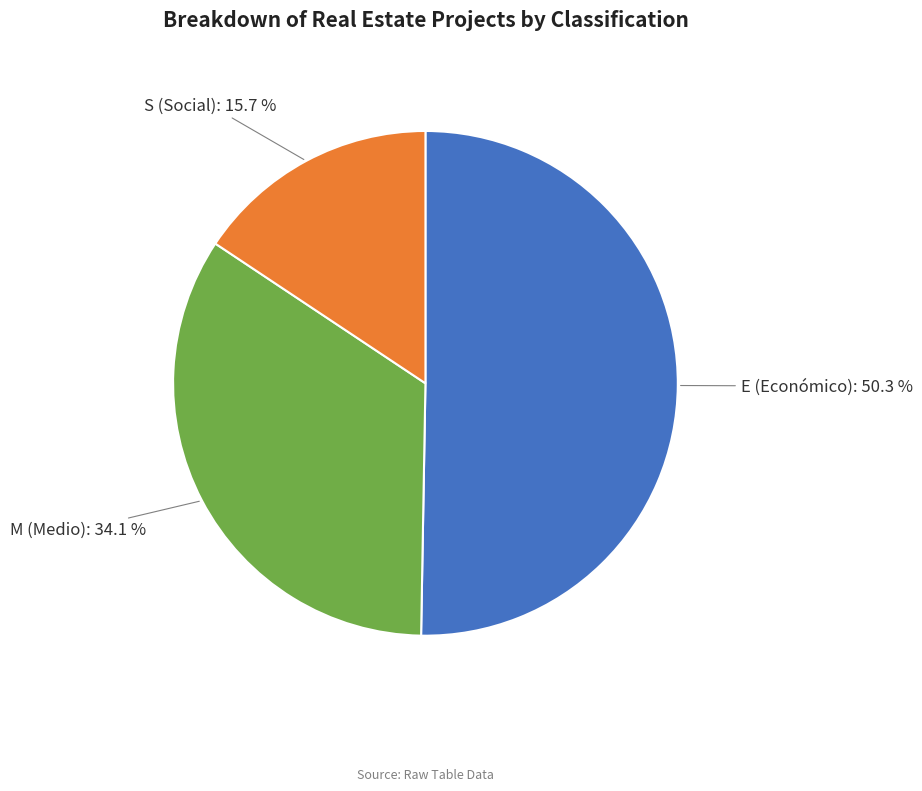

Is there a majority slice in this chart?

Yes